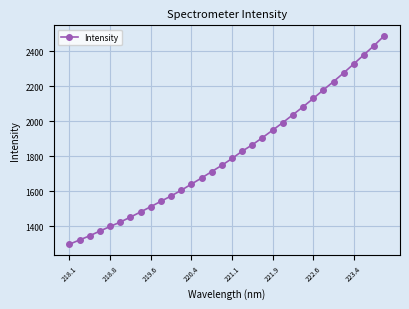

What is the value of the 32nd point from the left?

2488.9